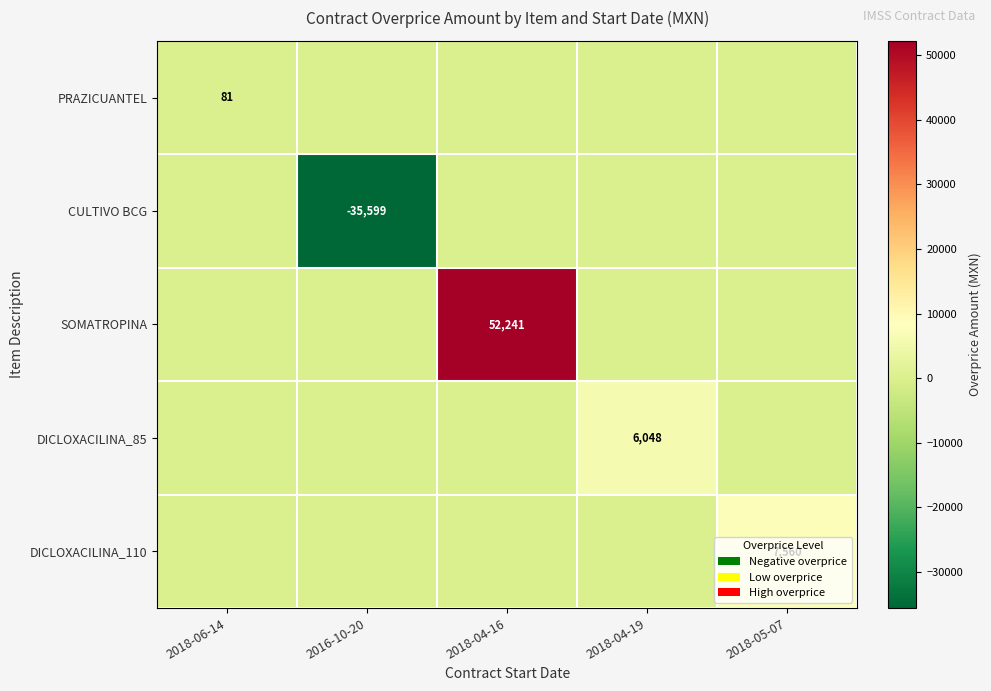

Is it true that SOMATROPINA equals 52241 at 2018-04-16?

True